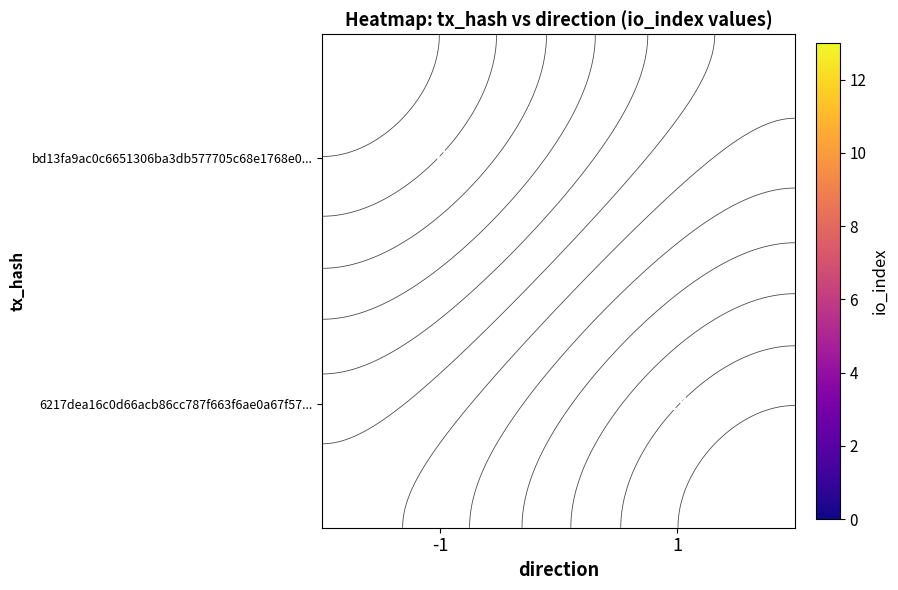

Read the 6217dea16c0d66acb86cc787f663f6ae0a67f57... value at 1.

13.0